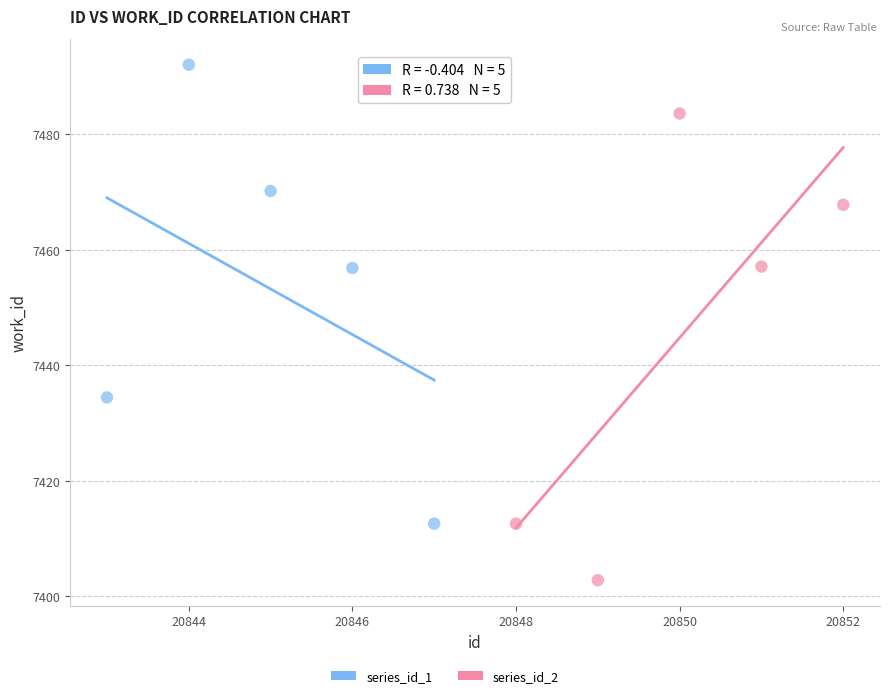

Which series contains the highest Y value?

series_id_1